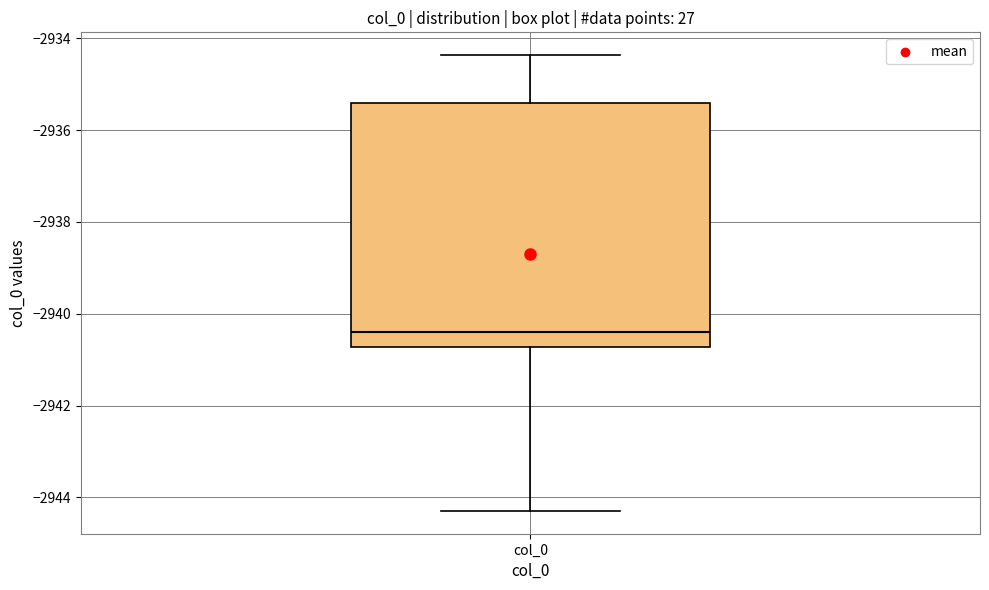

Where is the upper edge of the box for col_0 on the y-axis? The values are not printed on the chart, so give them approximately, as read against the axis.

-2935.4